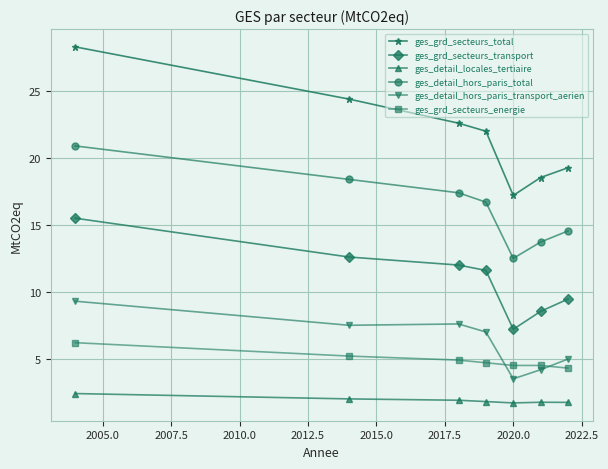

Which series has the largest total across all categories?

ges_grd_secteurs_total